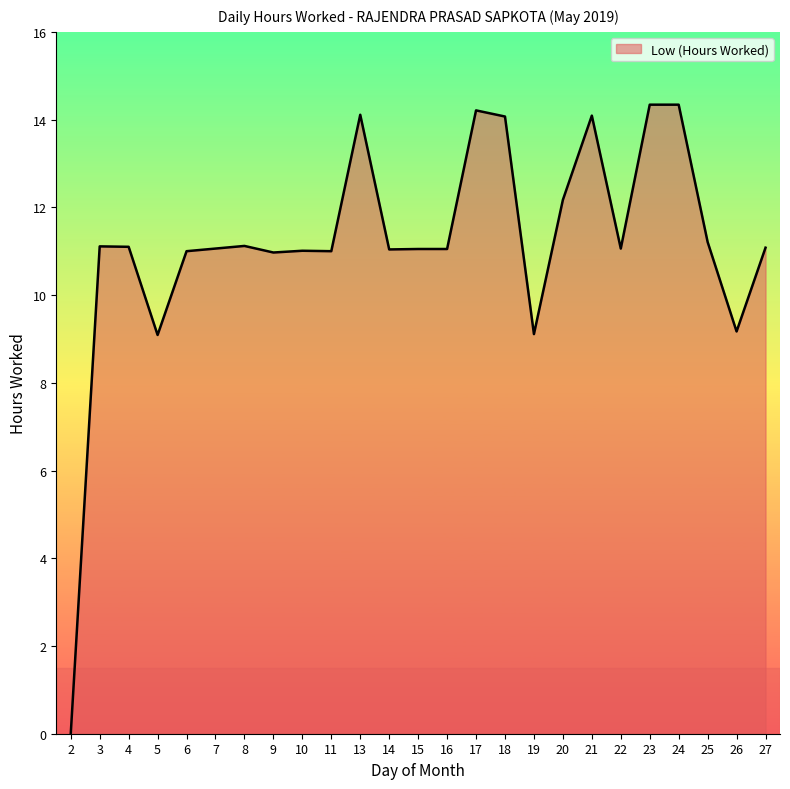

The value at 10 is 4.5. True or false?

False